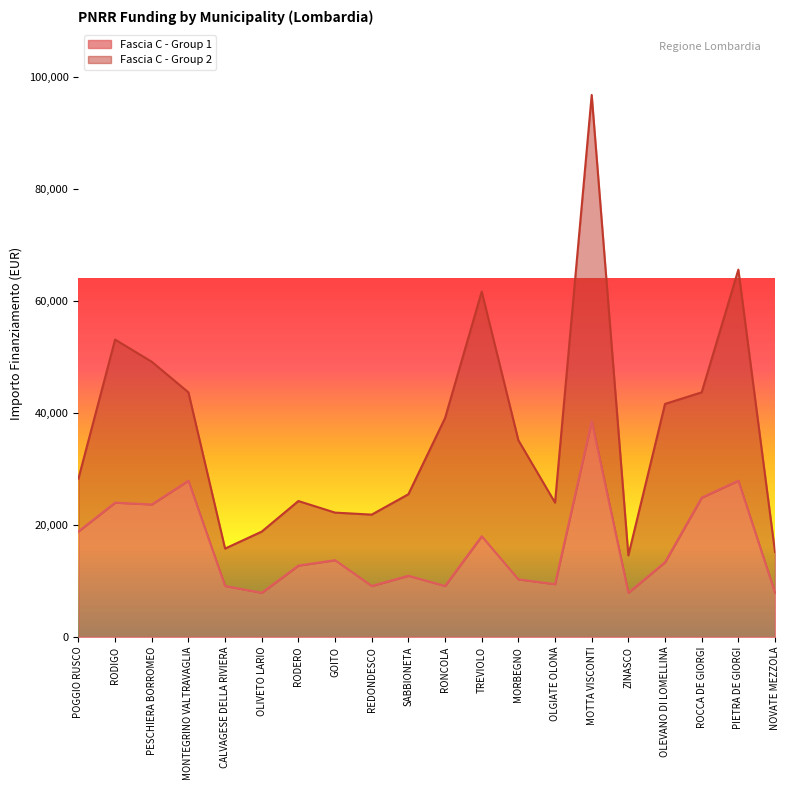

What is the change in value from OLIVETO LARIO to RODERO?

+4856